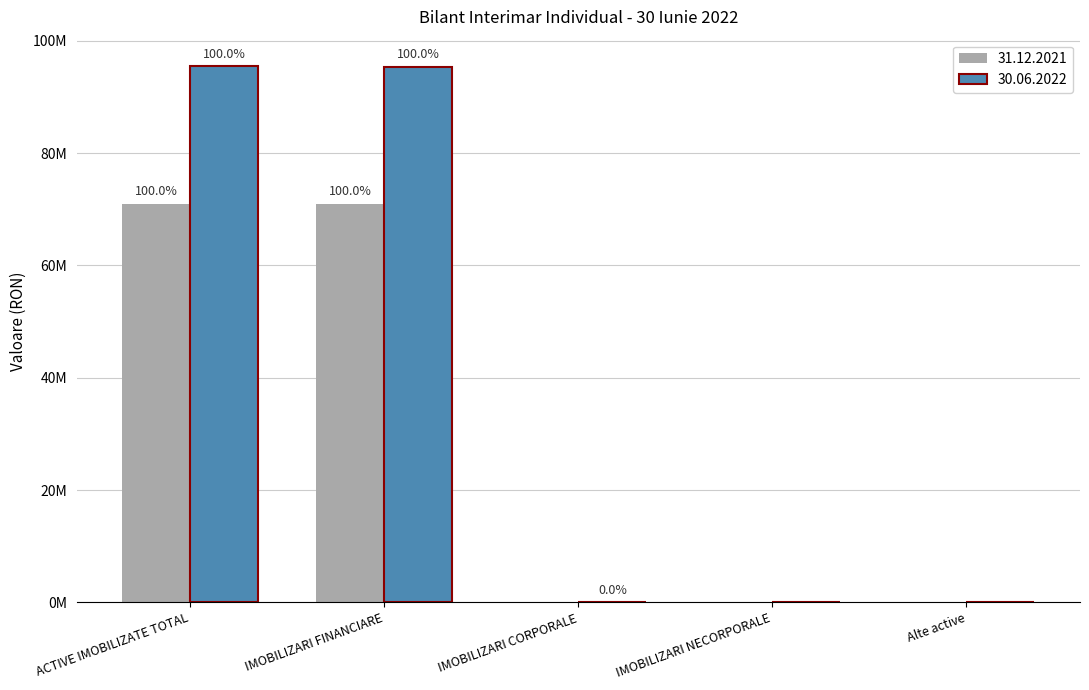

List the series in order of their peak value, lowest first.

31.12.2021, 30.06.2022